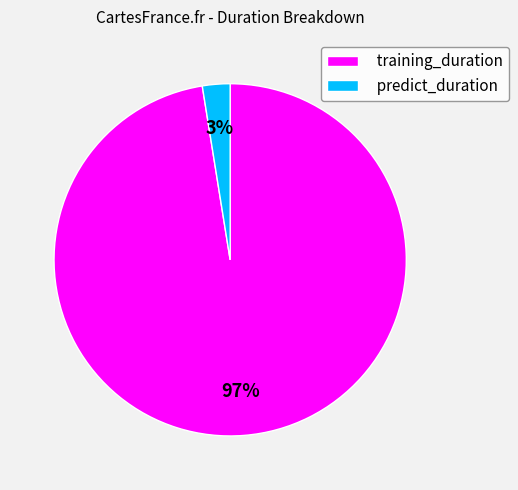

What is the smallest slice in the pie chart?

predict_duration